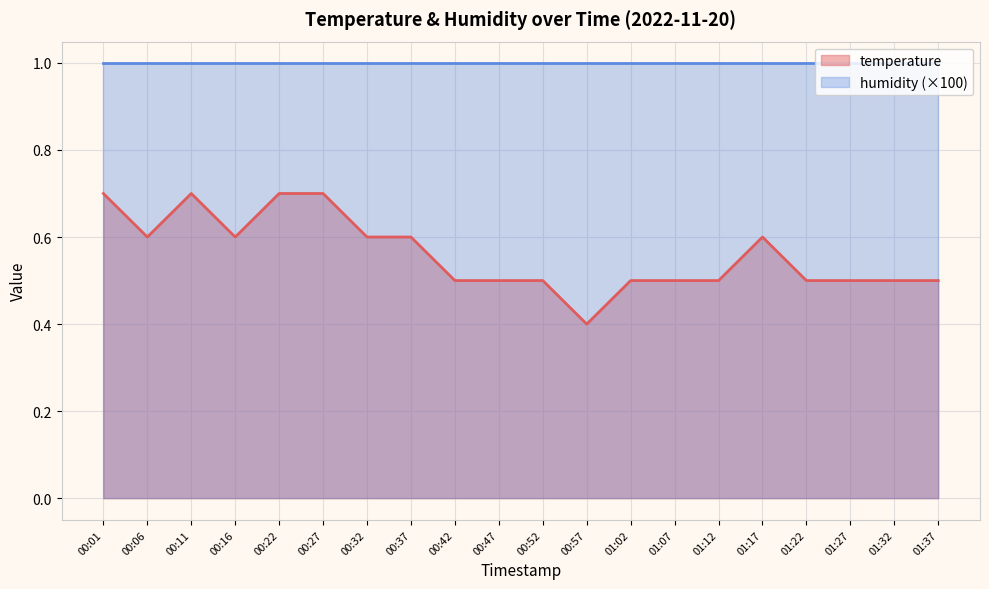

Rank the categories by value from lowest to highest.

00:57, 00:42, 00:47, 00:52, 01:02, 01:07, 01:12, 01:22, 01:27, 01:32, 01:37, 00:06, 00:16, 00:32, 00:37, 01:17, 00:01, 00:11, 00:22, 00:27